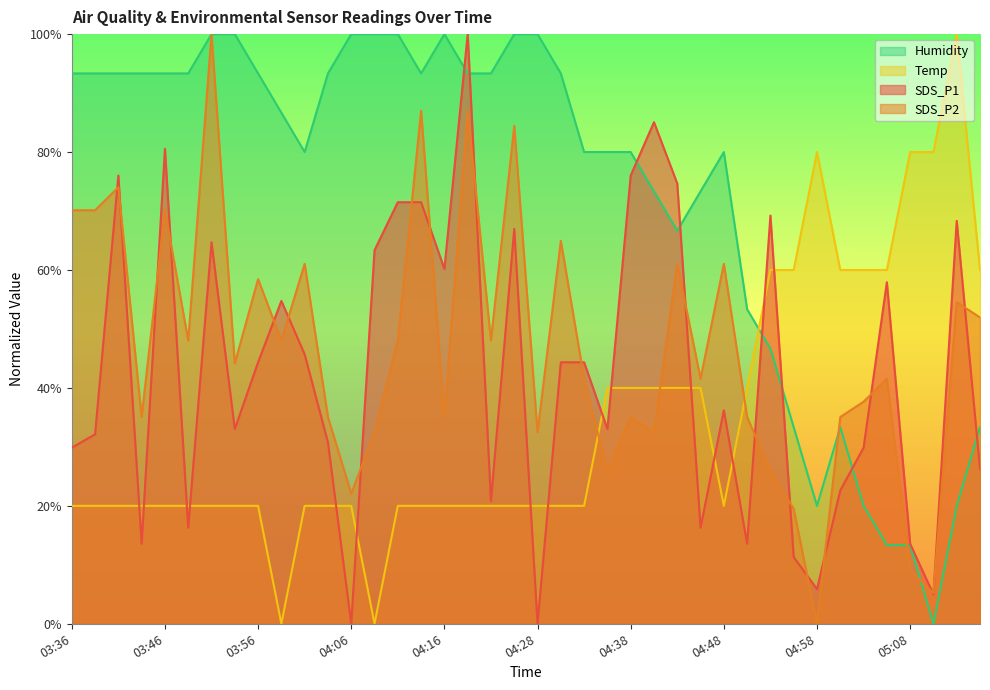

At which label does Temp reach its minimum?

03:59